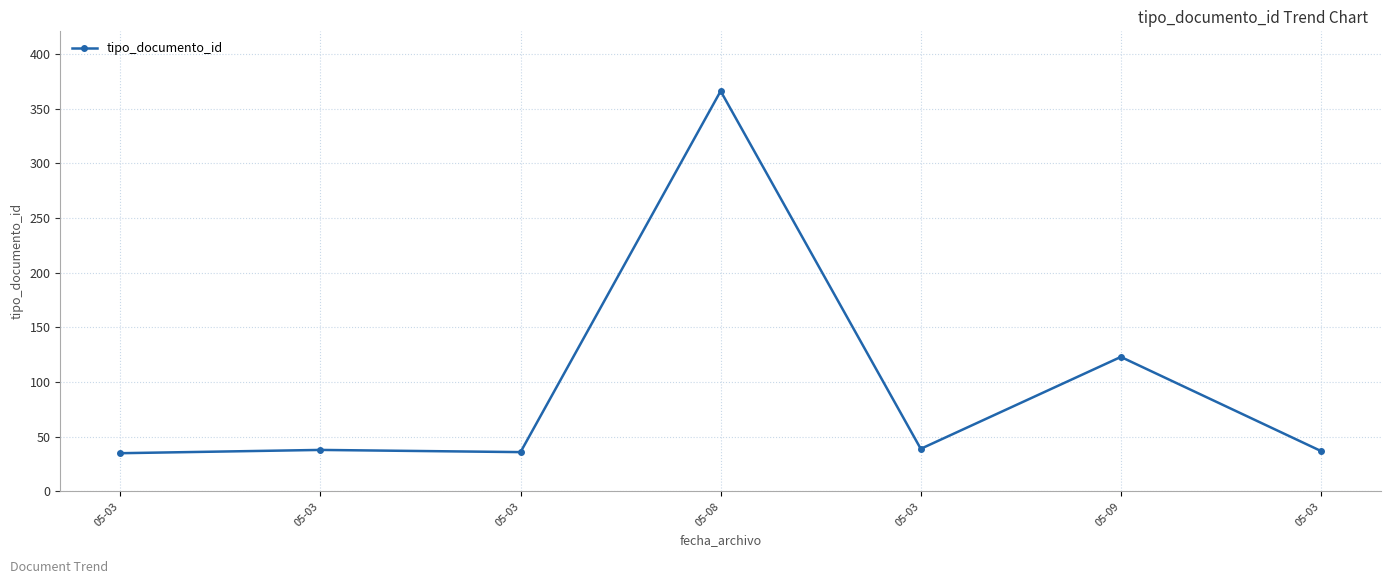

Is it true that the value at 05-08 is 366?

True